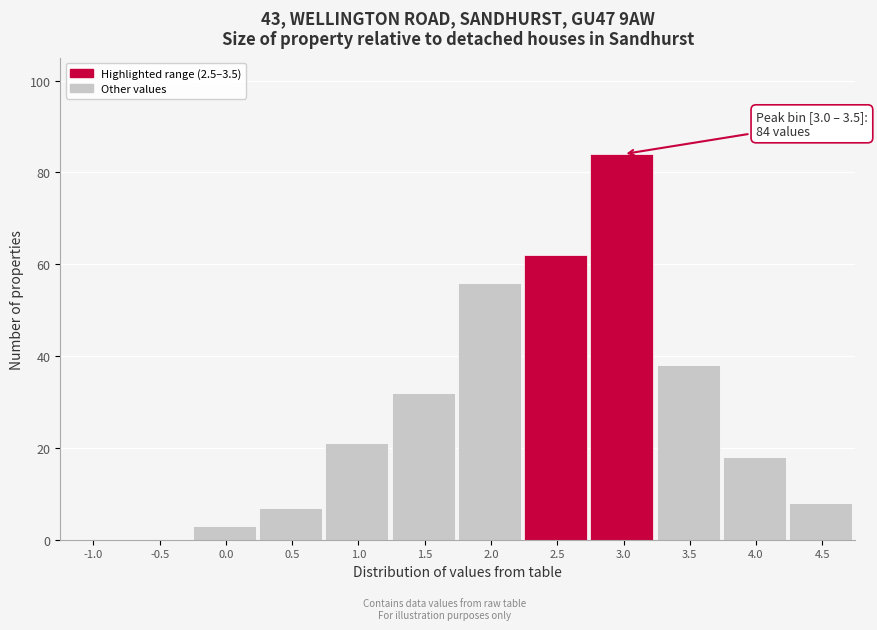

Reading left to right, what are all the values shown in this chart?

-1.0=0	-0.5=0	0.0=3	0.5=7	1.0=21	1.5=32	2.0=56	2.5=62	3.0=84	3.5=38	4.0=18	4.5=8